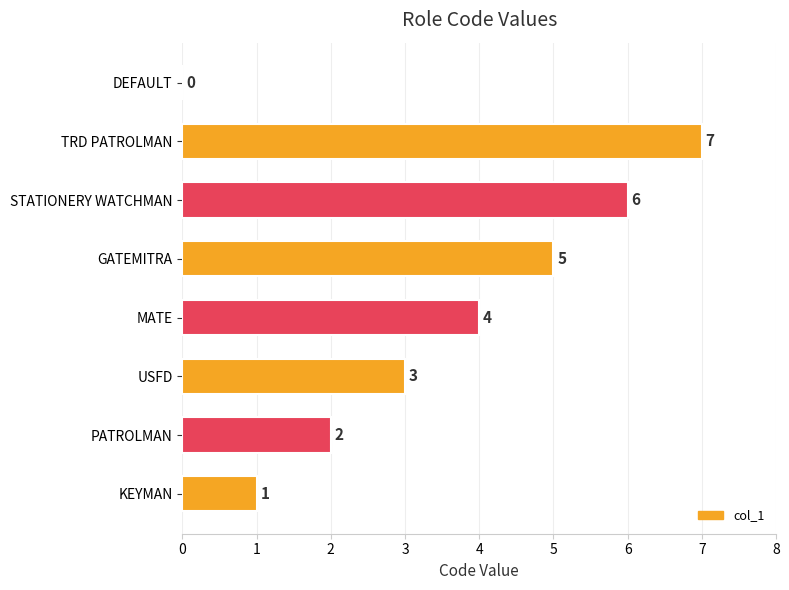

Reading top to bottom, what are all the values shown in this chart?

DEFAULT=0	TRD PATROLMAN=7	STATIONERY WATCHMAN=6	GATEMITRA=5	MATE=4	USFD=3	PATROLMAN=2	KEYMAN=1